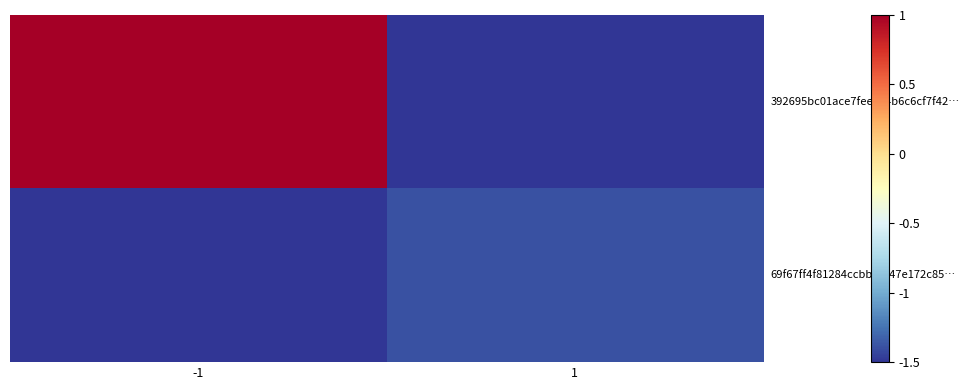

Which category has the lowest value across all series?

1